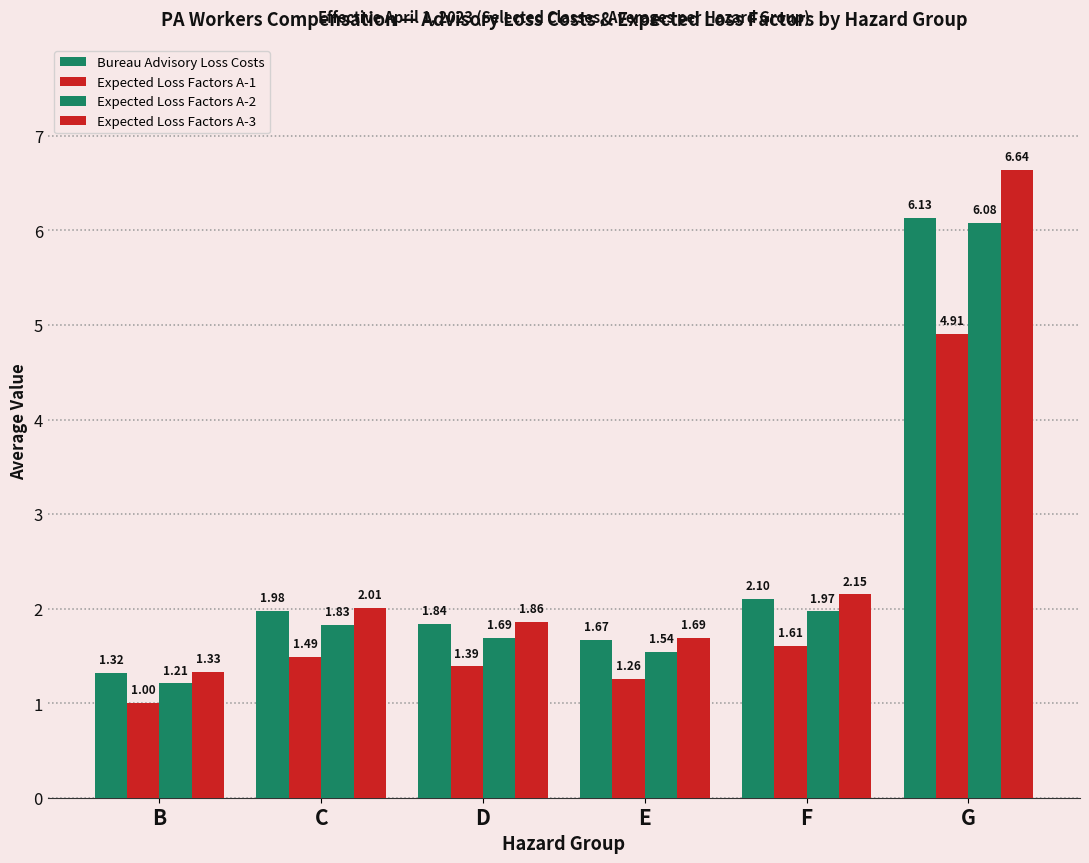

Which series has the widest spread of values?

Expected Loss Factors A-3